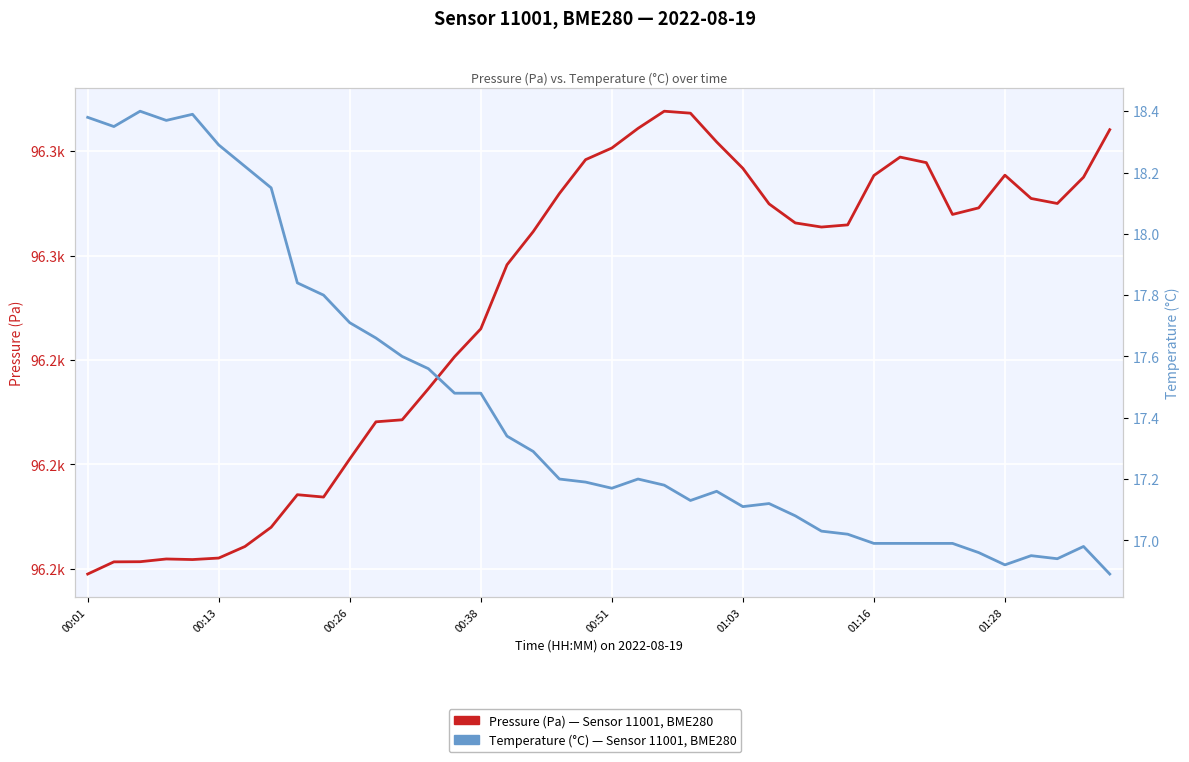

Is this an area chart (filled region under the line)?

No